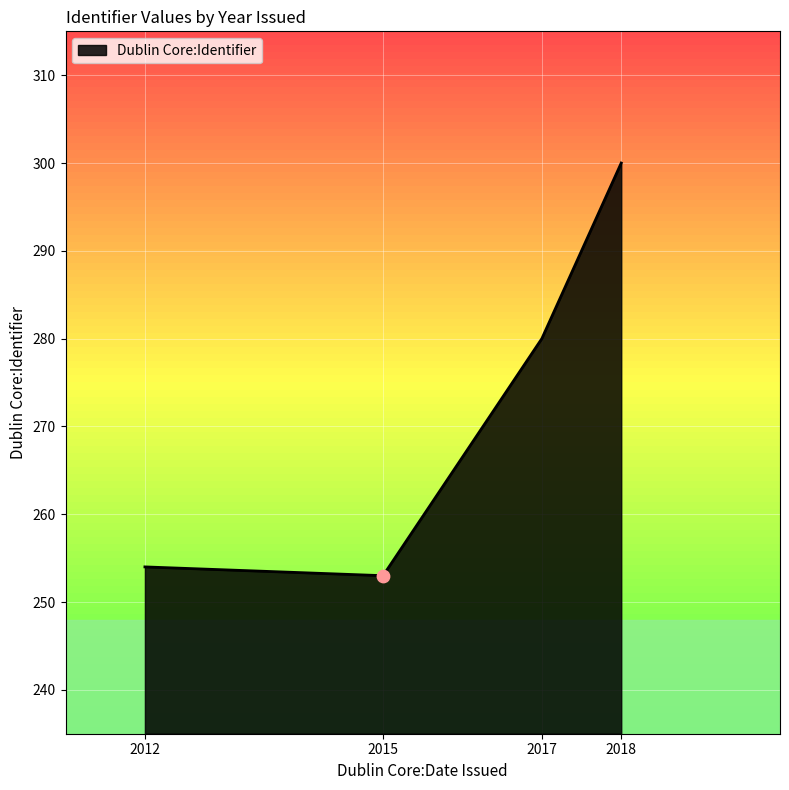

Which has a higher value, 2018 or 2017?

2018